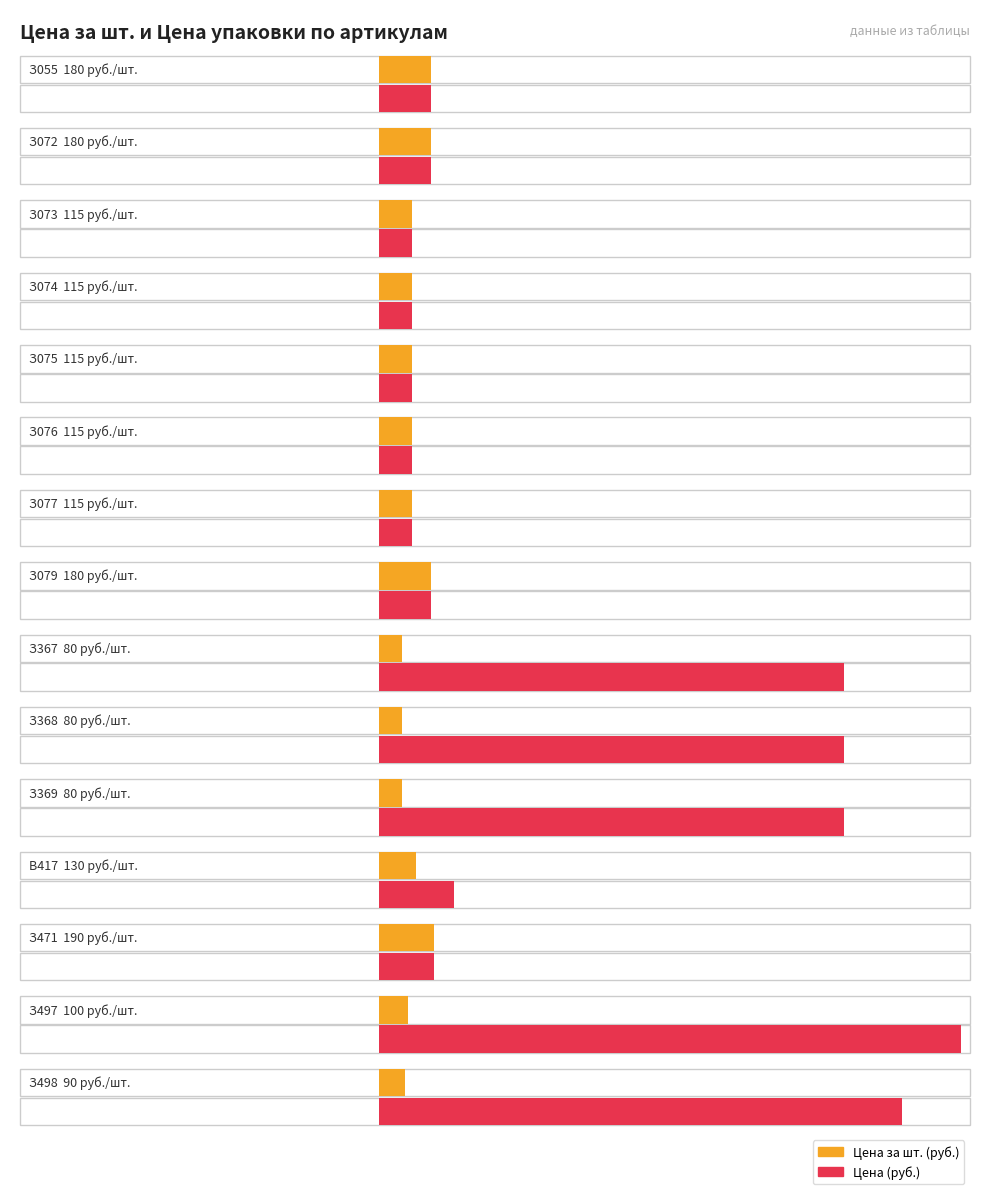

What value does the Цена (руб.) series have at З471, to the nearest 10?

190